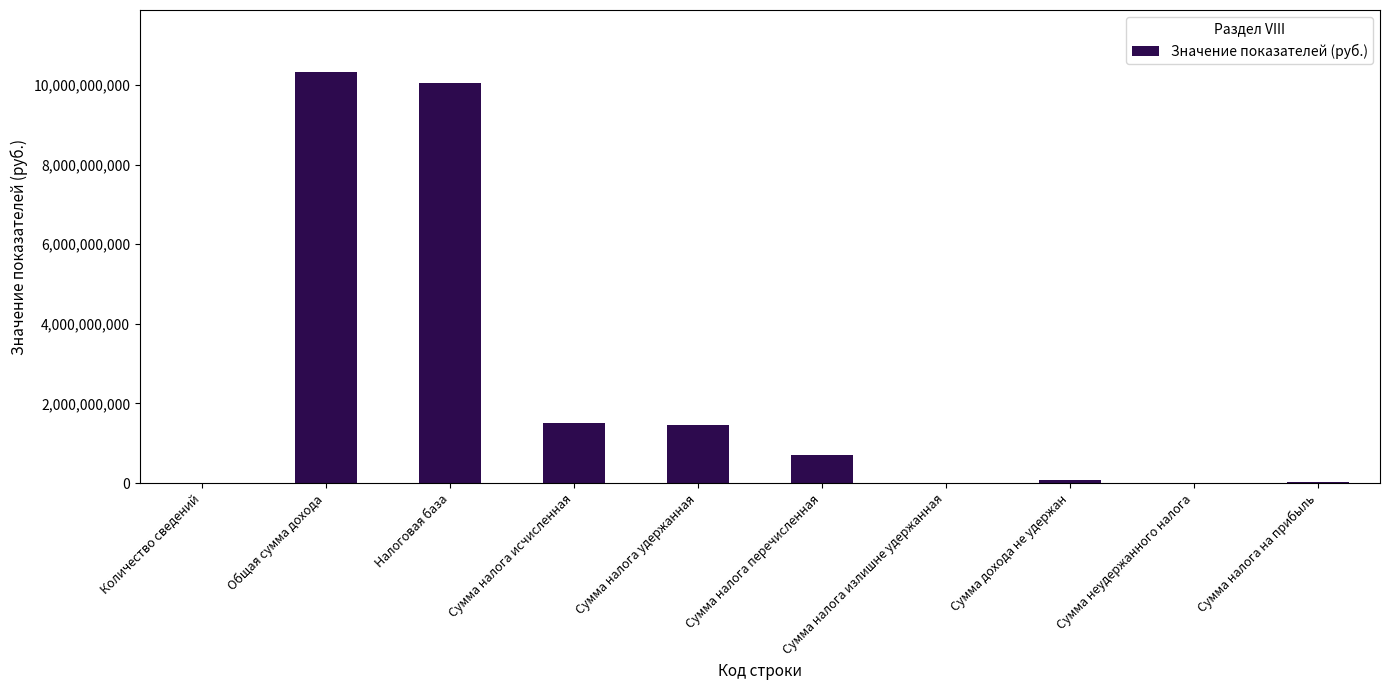

At which label is the value closest to 5165600529?

Сумма налога исчисленная